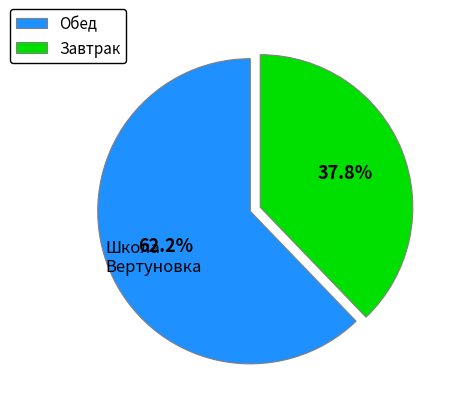

Rank the categories by value from lowest to highest.

Завтрак, Обед